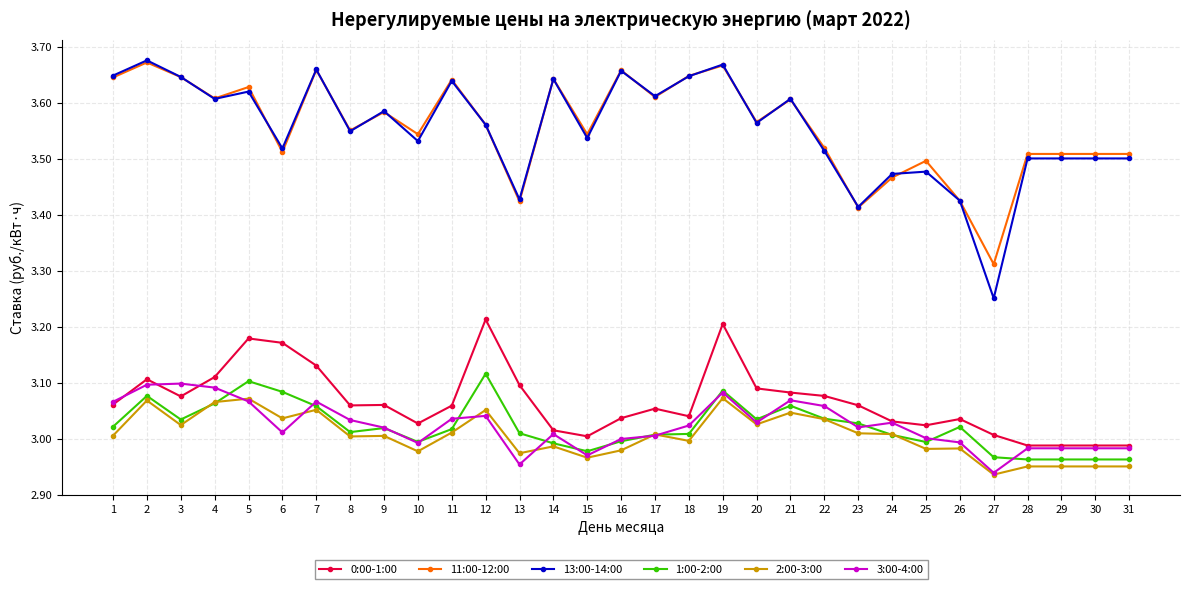

Which series has the widest spread of values?

13:00-14:00